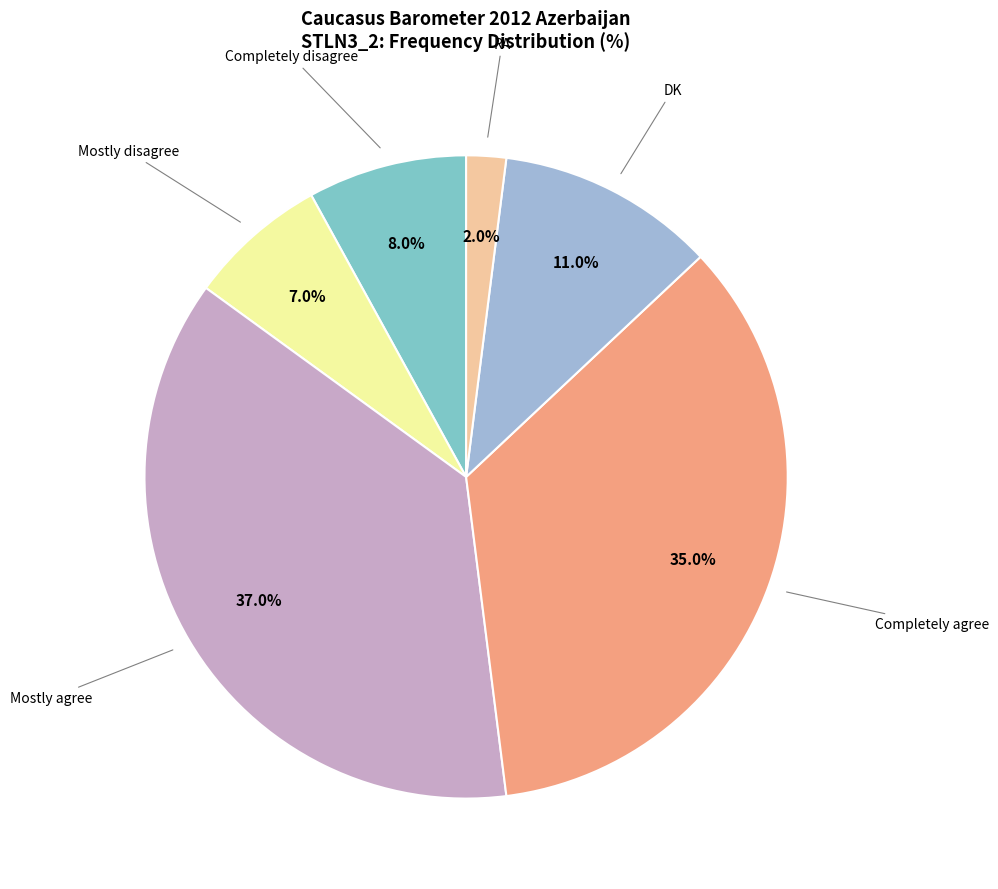

Rank the categories by value from lowest to highest.

RA, Mostly disagree, Completely disagree, DK, Completely agree, Mostly agree